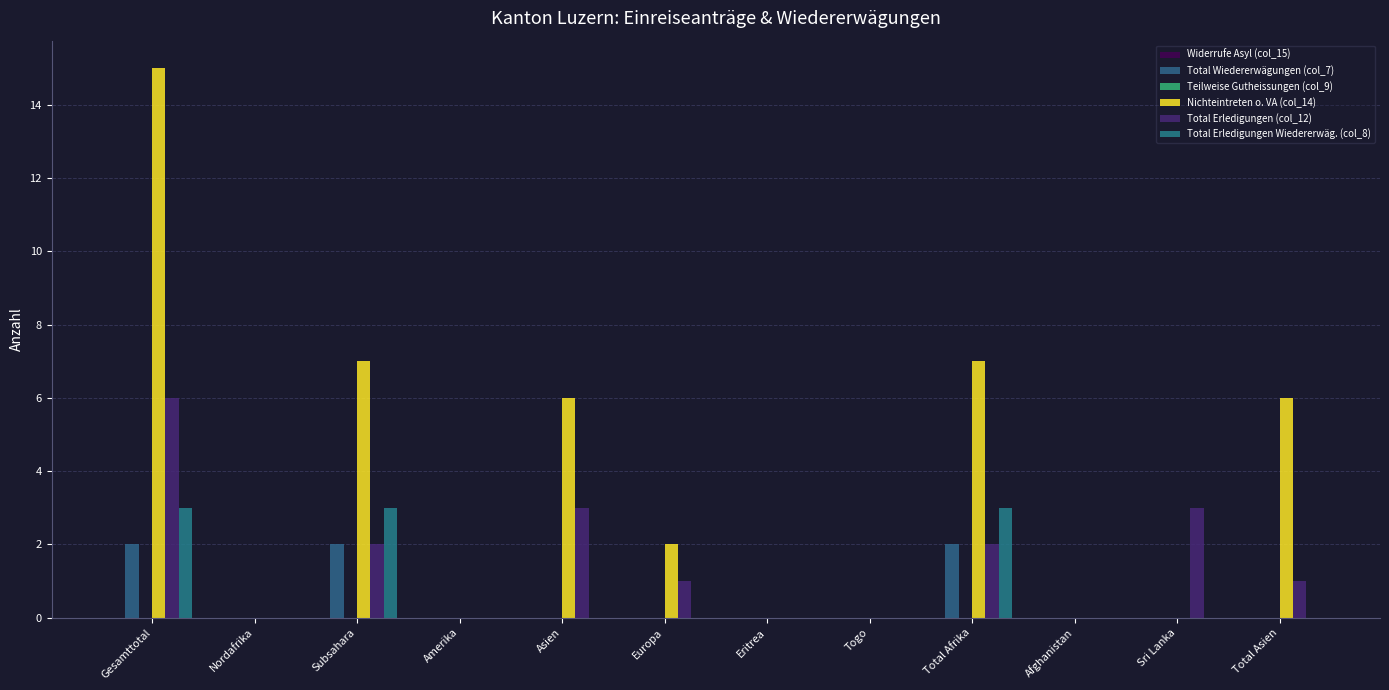

Reading left to right, list all the values displayed in this chart.

Widerrufe Asyl (col_15): Gesamttotal=0	Nordafrika=0	Subsahara=0	Amerika=0	Asien=0	Europa=0	Eritrea=0	Togo=0	Total Afrika=0	Afghanistan=0	Sri Lanka=0	Total Asien=0
Total Wiedererwägungen (col_7): Gesamttotal=2	Nordafrika=0	Subsahara=2	Amerika=0	Asien=0	Europa=0	Eritrea=0	Togo=0	Total Afrika=2	Afghanistan=0	Sri Lanka=0	Total Asien=0
Teilweise Gutheissungen (col_9): Gesamttotal=0	Nordafrika=0	Subsahara=0	Amerika=0	Asien=0	Europa=0	Eritrea=0	Togo=0	Total Afrika=0	Afghanistan=0	Sri Lanka=0	Total Asien=0
Nichteintreten o. VA (col_14): Gesamttotal=15	Nordafrika=0	Subsahara=7	Amerika=0	Asien=6	Europa=2	Eritrea=0	Togo=0	Total Afrika=7	Afghanistan=0	Sri Lanka=0	Total Asien=6
Total Erledigungen (col_12): Gesamttotal=6	Nordafrika=0	Subsahara=2	Amerika=0	Asien=3	Europa=1	Eritrea=0	Togo=0	Total Afrika=2	Afghanistan=0	Sri Lanka=3	Total Asien=1
Total Erledigungen Wiedererwäg. (col_8): Gesamttotal=3	Nordafrika=0	Subsahara=3	Amerika=0	Asien=0	Europa=0	Eritrea=0	Togo=0	Total Afrika=3	Afghanistan=0	Sri Lanka=0	Total Asien=0